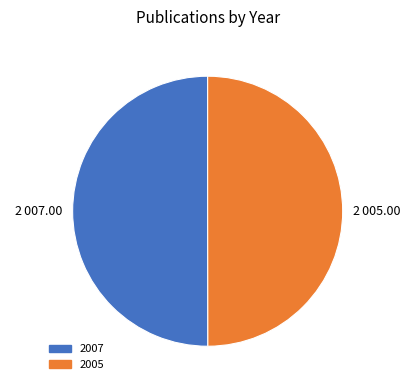

What is the ratio of the value at 2007 to the value at 2005?

1.0